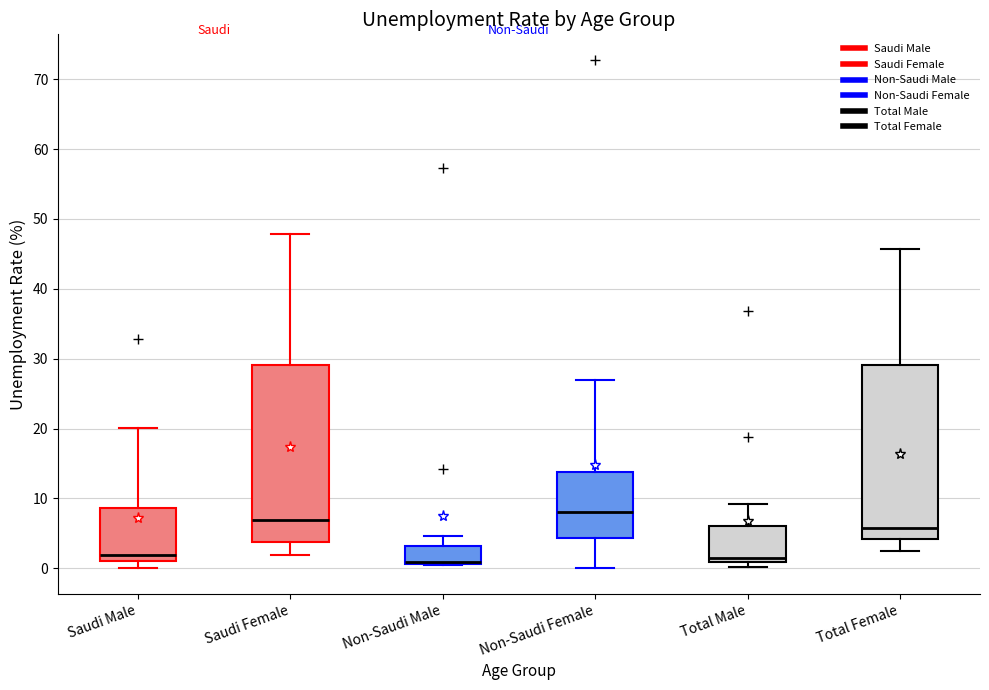

Reading left to right, read every box against the y-axis: the position of its median line, the range the box covers, and the ends of its whiskers. The values are not printed on the chart, so give them approximately, as read against the axis.

Saudi Male: median 2, box 1 to 9, whiskers 0 to 20
Saudi Female: median 7, box 4 to 29, whiskers 2 to 48
Non-Saudi Male: median 1 (drawn on the box's lower edge), box 1 to 3, whiskers 0 to 5
Non-Saudi Female: median 8, box 4 to 14, whiskers 0 to 27
Total Male: median 1 (just above the box's lower edge), box 1 to 6, whiskers 0 to 9
Total Female: median 6, box 4 to 29, whiskers 2 to 46